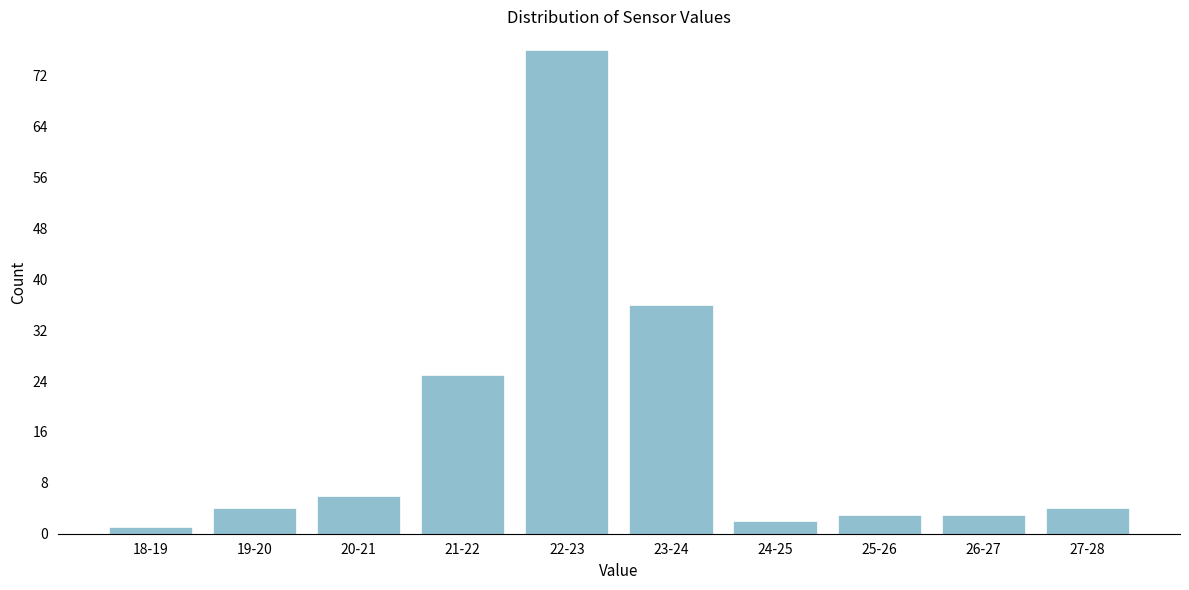

Reading left to right, transcribe all the data shown in this chart.

1	4	6	25	76	36	2	3	3	4